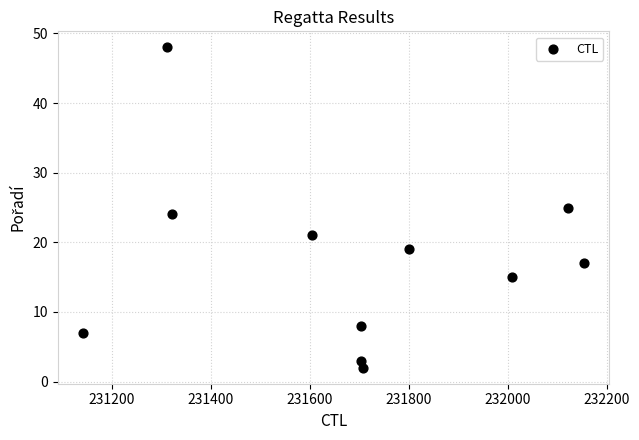

What is the range of X values (max minus min)?

1014